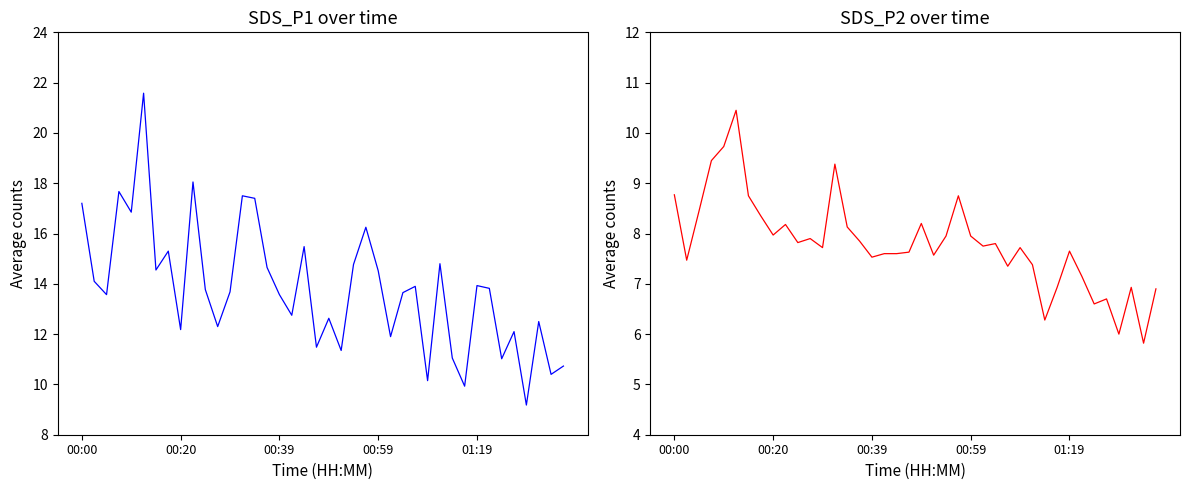

Which series changed the most between 10 and 32?

SDS_P2